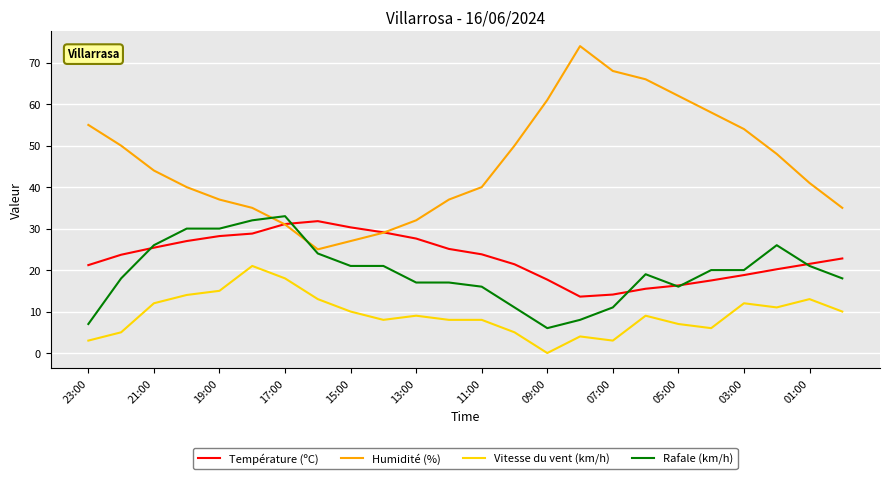

What are all the series names shown in the legend?

Température (ºC), Humidité (%), Vitesse du vent (km/h), Rafale (km/h)